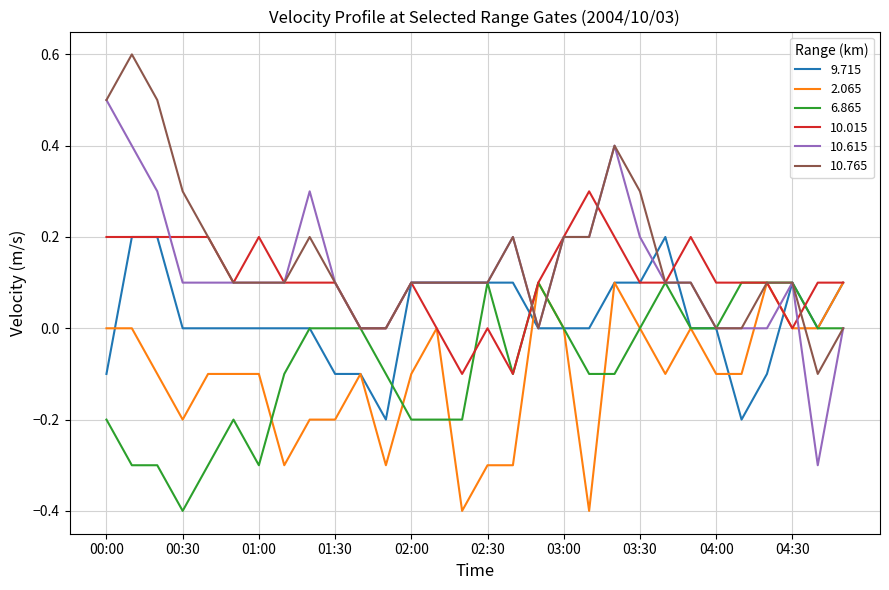

What is the greatest value displayed?

0.6